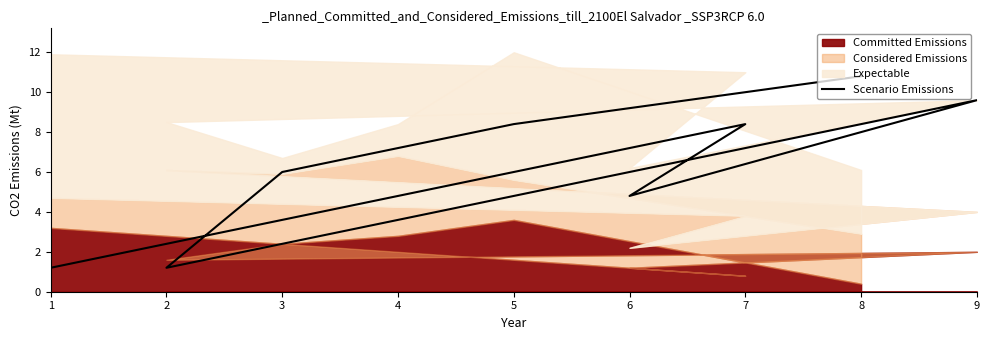

Does the chart have visible grid lines?

No